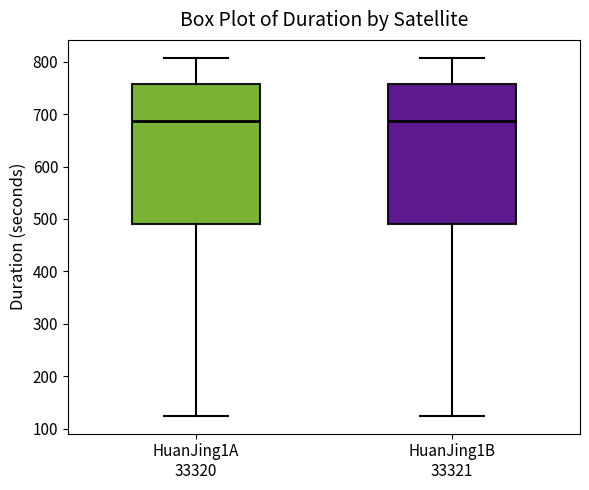

Reading left to right, transcribe this box plot: for each box, give where its median line is, the range the box spans, and where its two whiskers end, as read against the y-axis. The values are not printed on the chart, so give them approximately, as read against the axis.

HuanJing1A 33320: median 690, box 490 to 760, whiskers 120 to 810
HuanJing1B 33321: median 690, box 490 to 760, whiskers 120 to 810